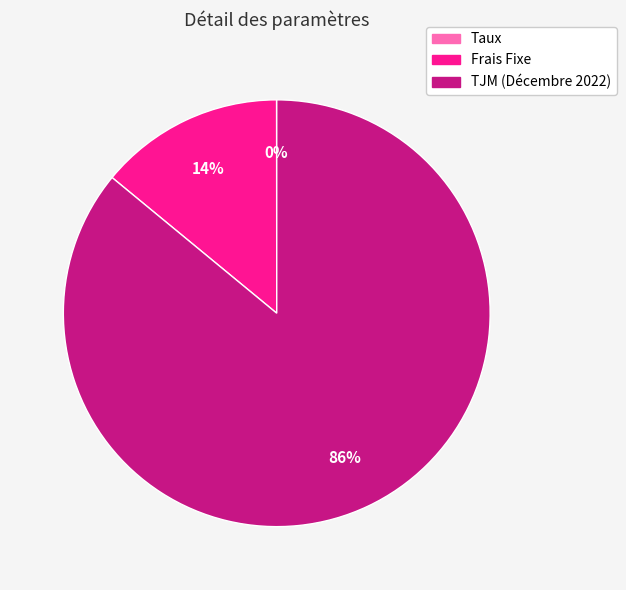

To the nearest percent, what percentage of the pie is TJM (Décembre 2022)?

86%